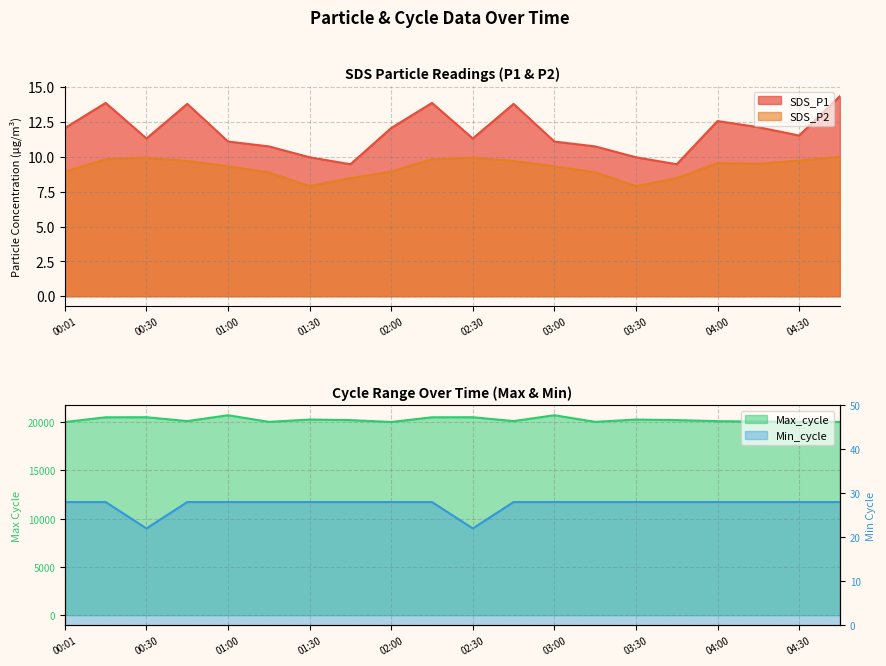

What is the average value of the Min_cycle series?

27.4